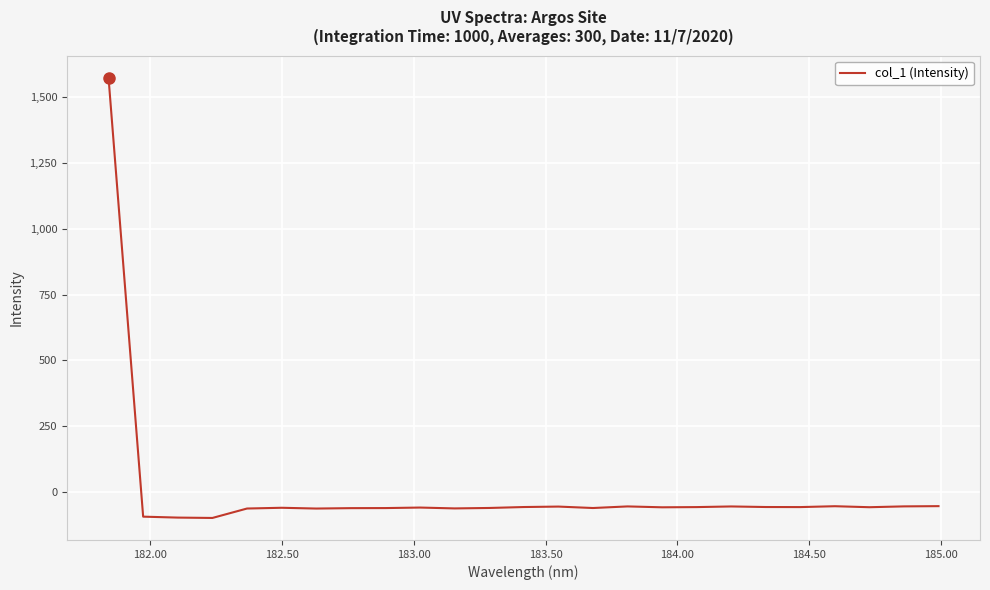

How many series are shown in this chart?

1